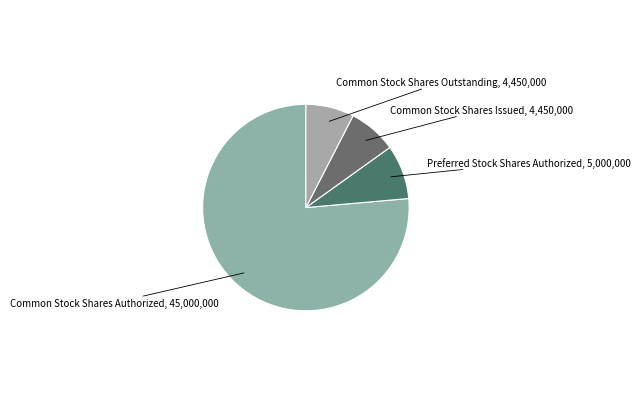

How many slices are in this pie chart?

4